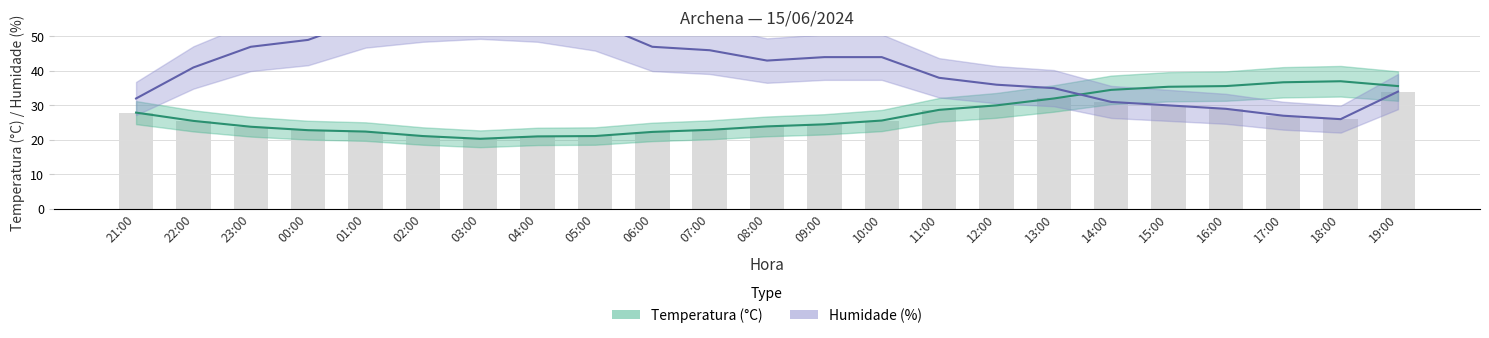

Rank the series by their maximum value, from highest to lowest.

Humidade (%), Temperatura (°C)